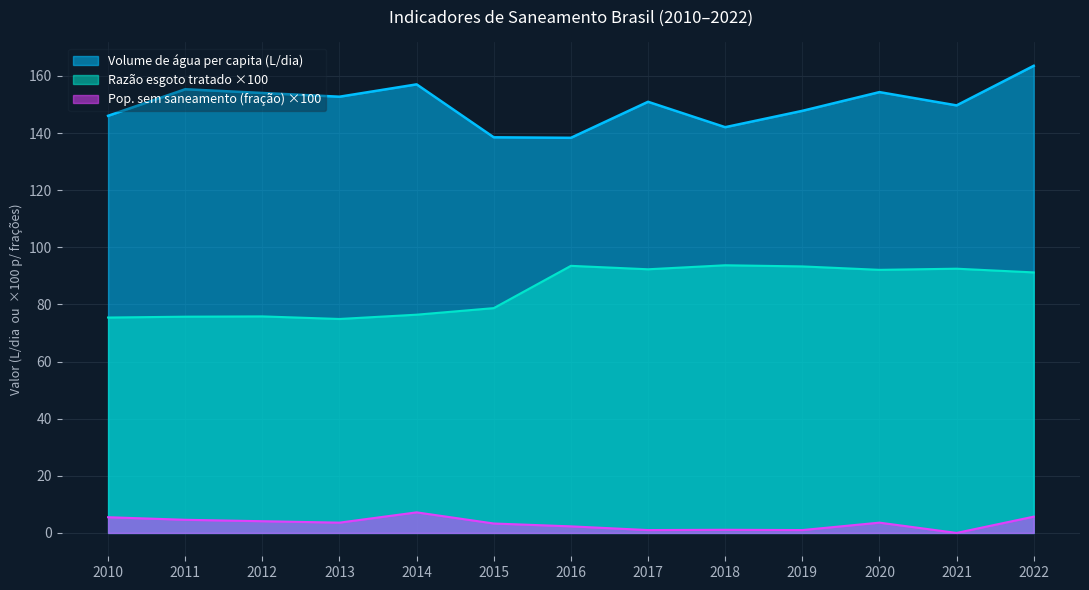

True or false: Volume de água per capita (L/dia) and Pop. sem saneamento (fração) intersect in this chart.

False